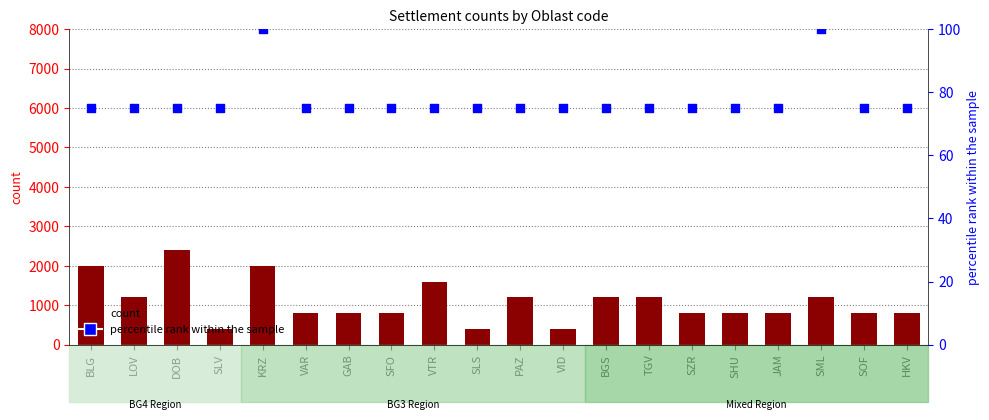

At which category is the sum across all series the highest?

DOB